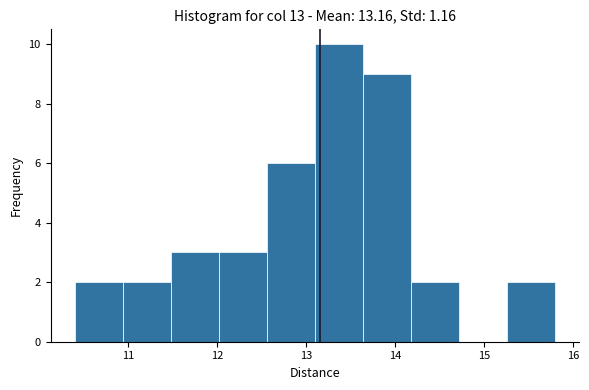

Reading left to right, transcribe this chart: for each bar, give the range it covers on the x-axis and its height. Neither the bar edges nor the heights are printed on the chart, so give them approximately, as read against the axes.

10.40 to 10.94: 2
10.94 to 11.48: 2
11.48 to 12.02: 3
12.02 to 12.56: 3
12.56 to 13.10: 6
13.10 to 13.64: 10
13.64 to 14.18: 9
14.18 to 14.72: 2
14.72 to 15.26: 0
15.26 to 15.80: 2